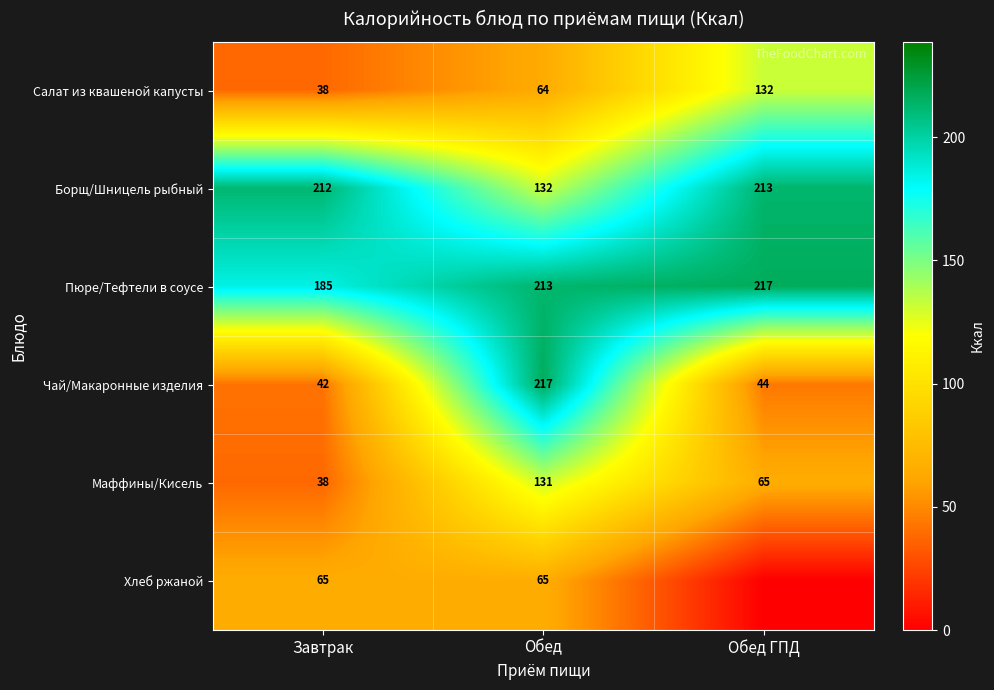

What is the total value across all series at Завтрак?

580